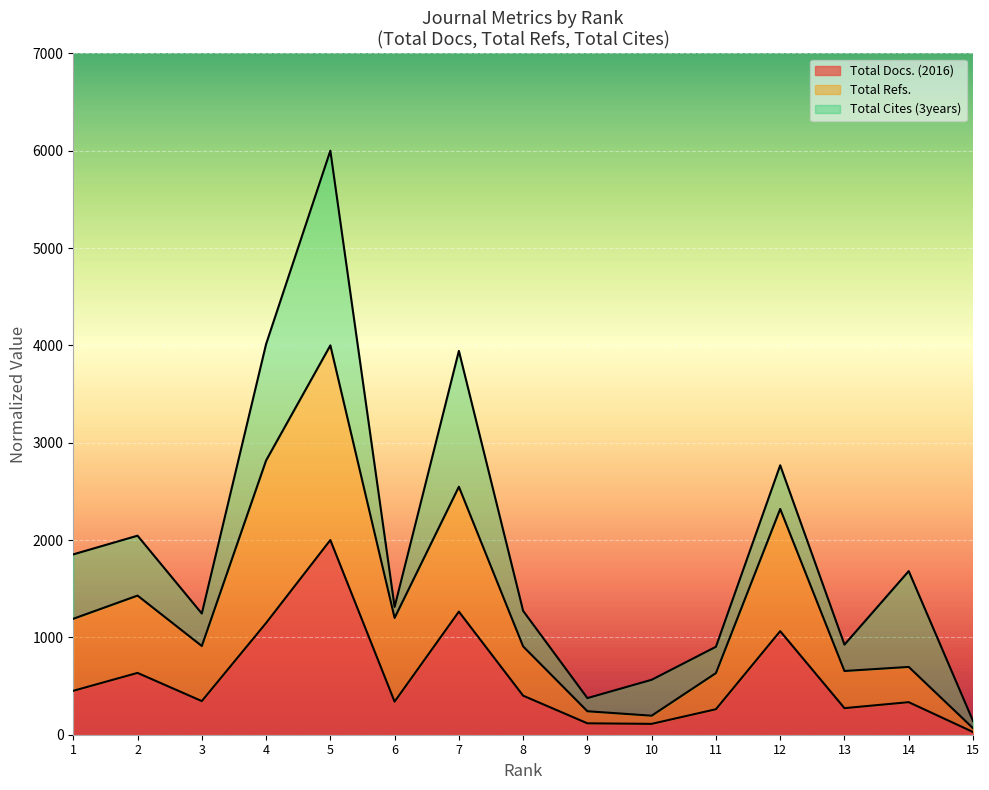

At which label is Total Docs. (2016) closest to 1013?

12